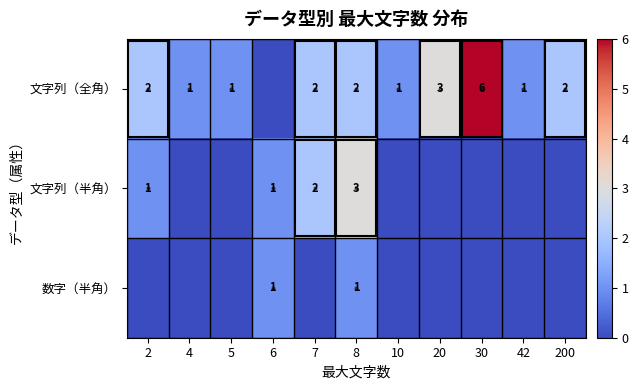

True or false: 文字列（半角） has a value of 1 at 2.

True